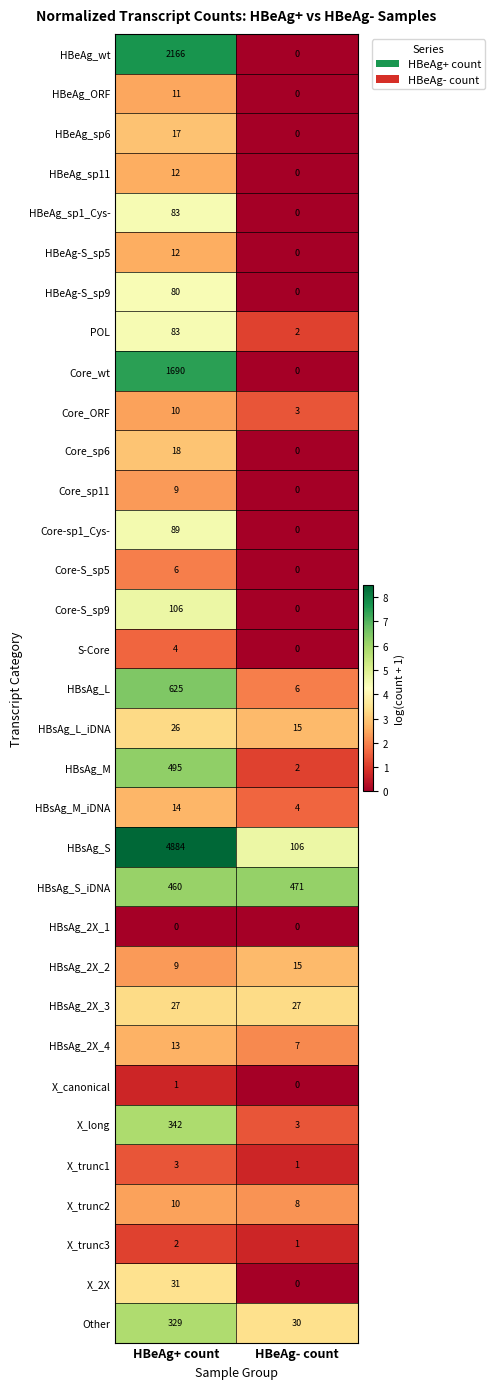

How many data points in S-Core are less than 4?

1